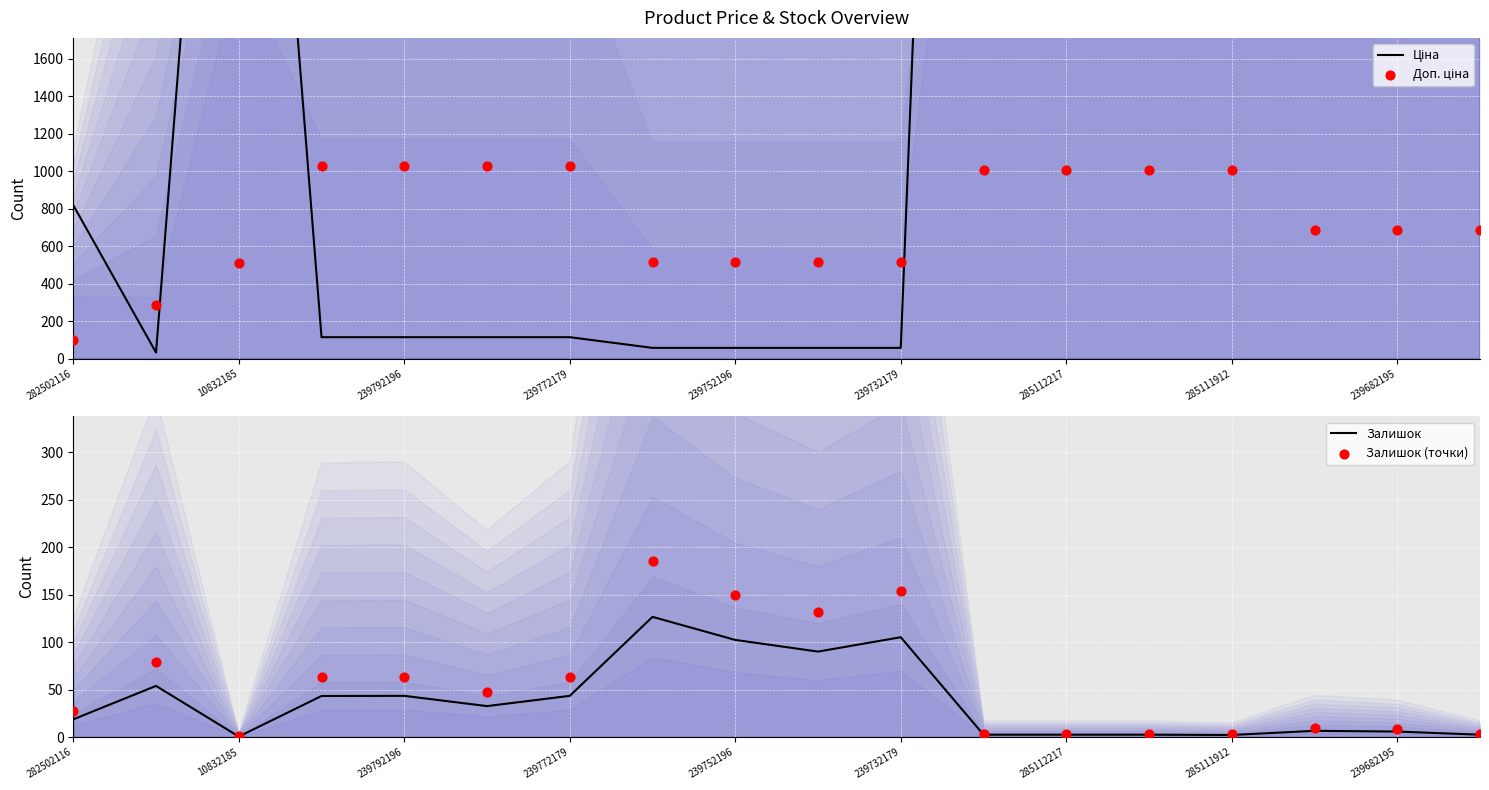

At how many categories does at least one series exceed 10368?

4